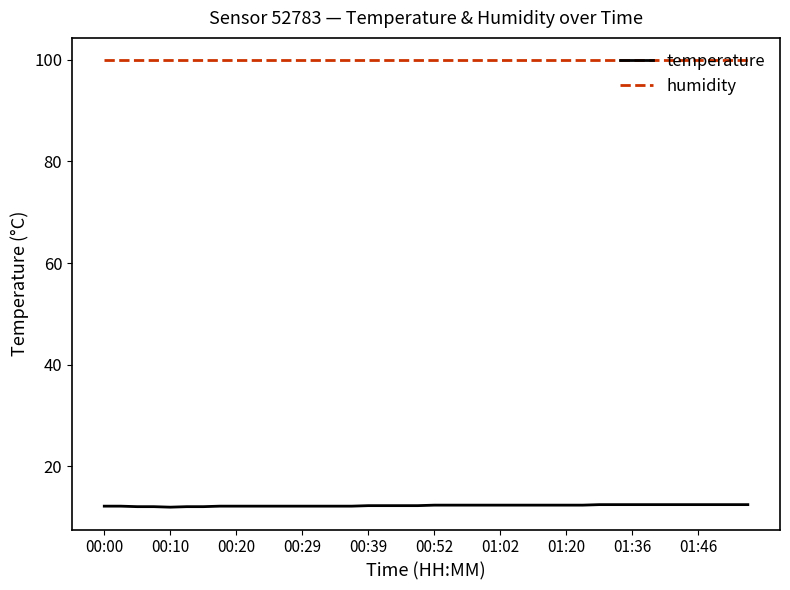

Count the temperature values in the range 12 to 13.

40